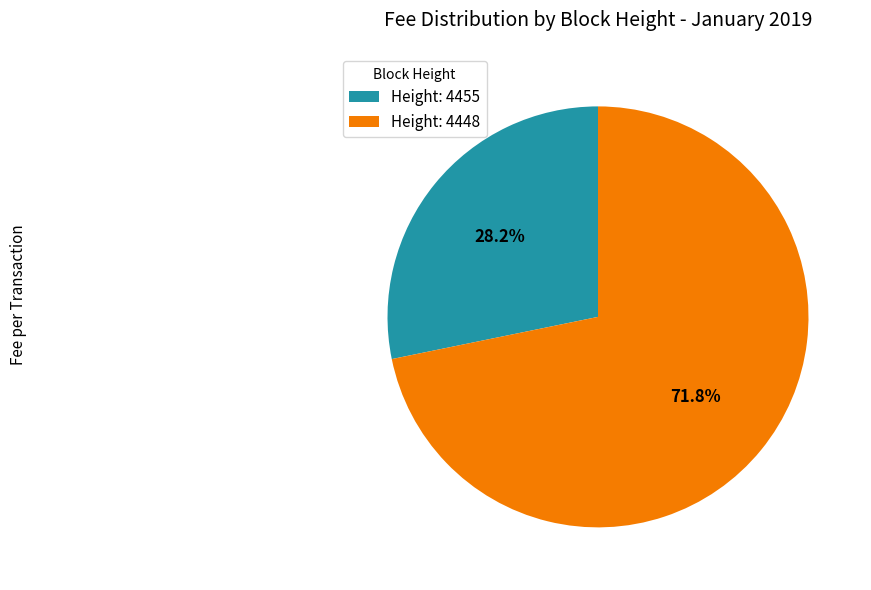

Is Height: 4455 the majority of the pie?

No